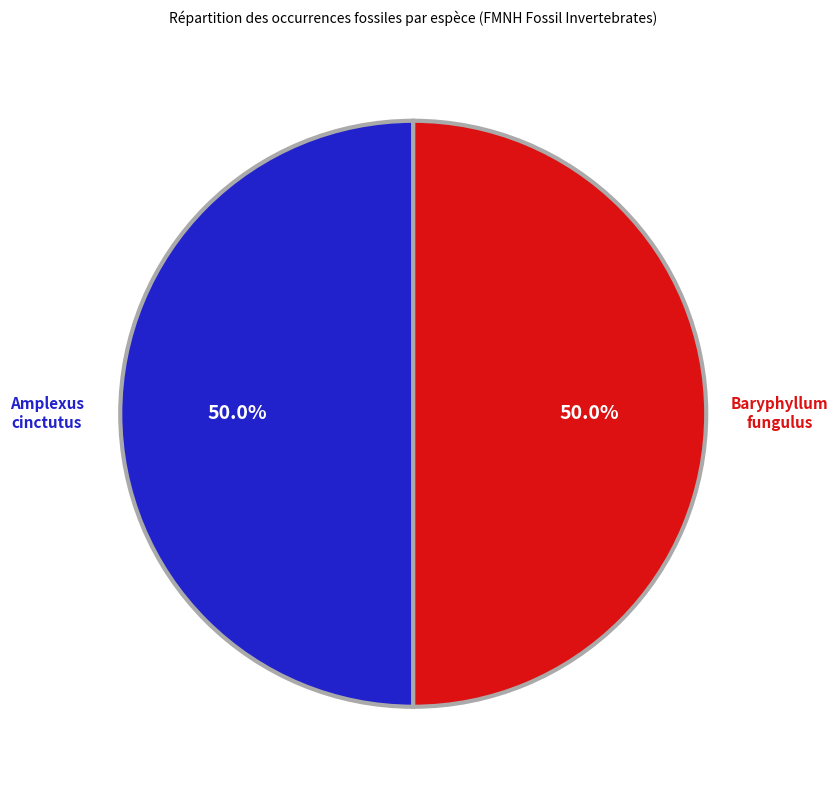

Count the number of slices in the pie.

2